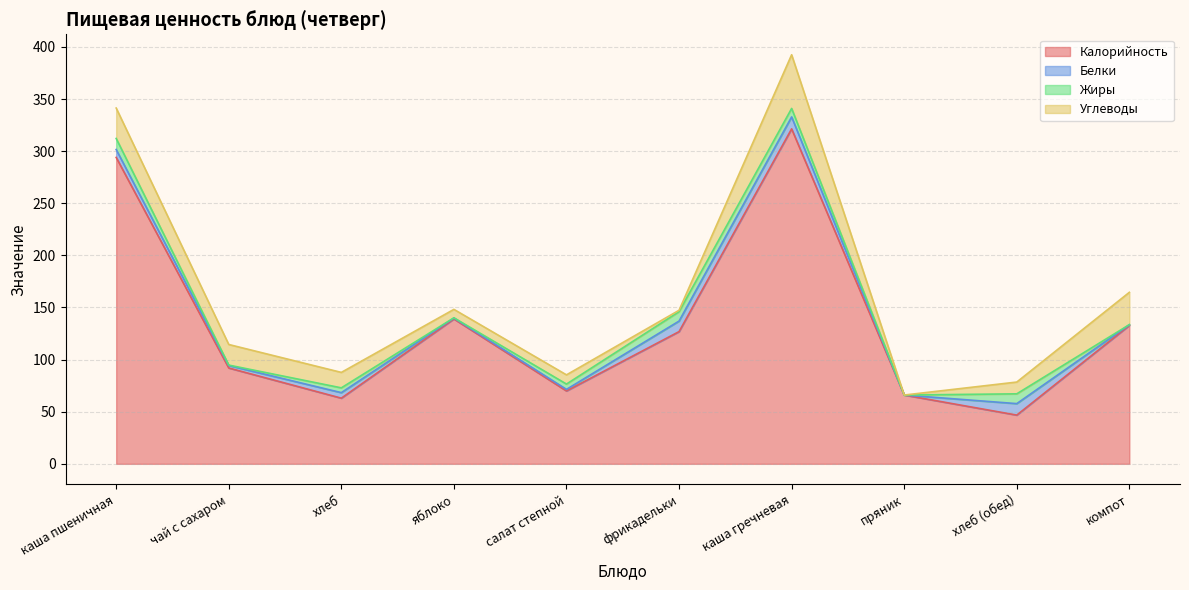

At which category does Калорийность reach its first local peak?

яблоко